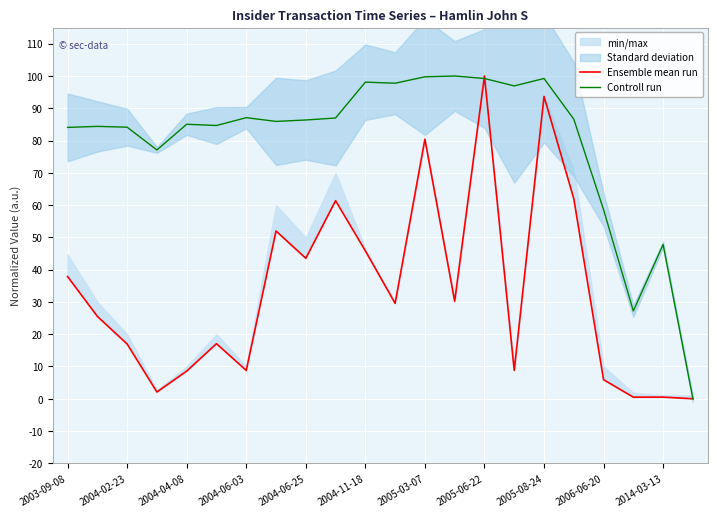

What is the maximum value for Controll run?

100.0